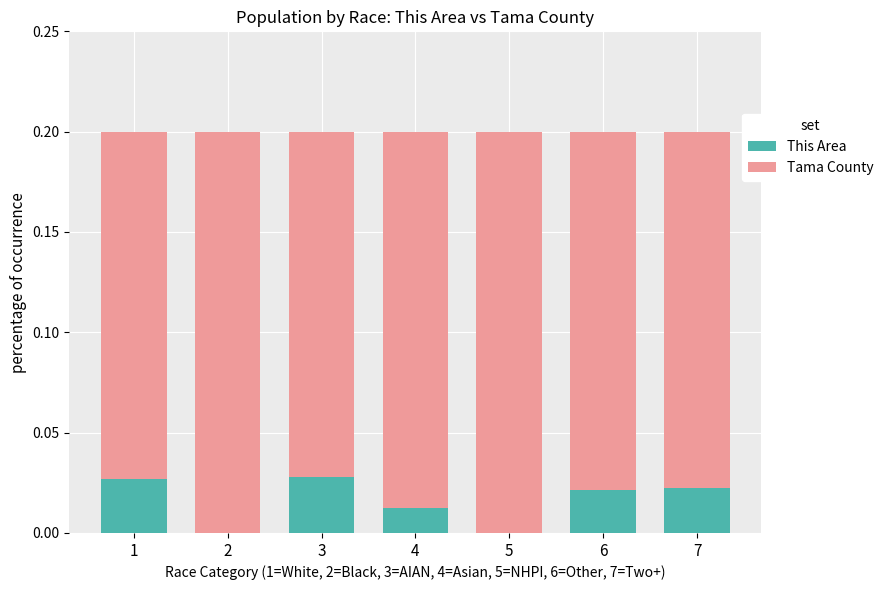

The This Area series shows 0.0 at 3. True or false?

True